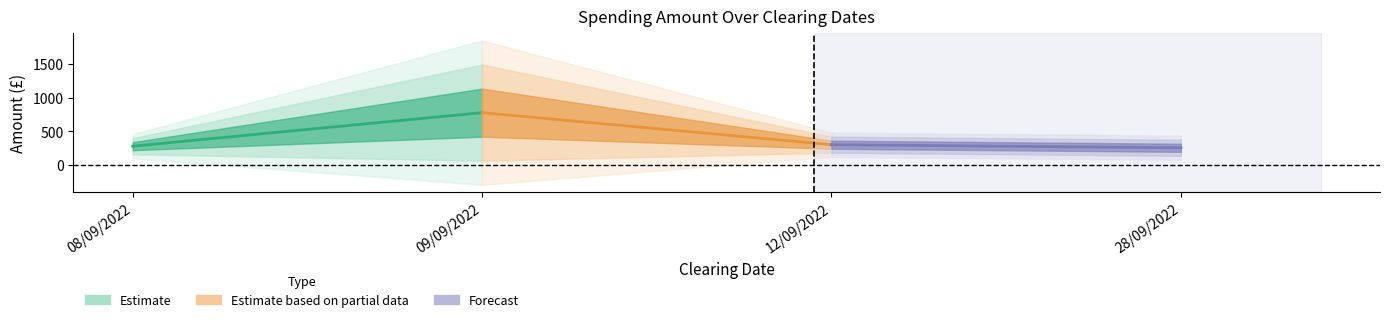

What is the average value of the Estimate based on partial data series?

525.9